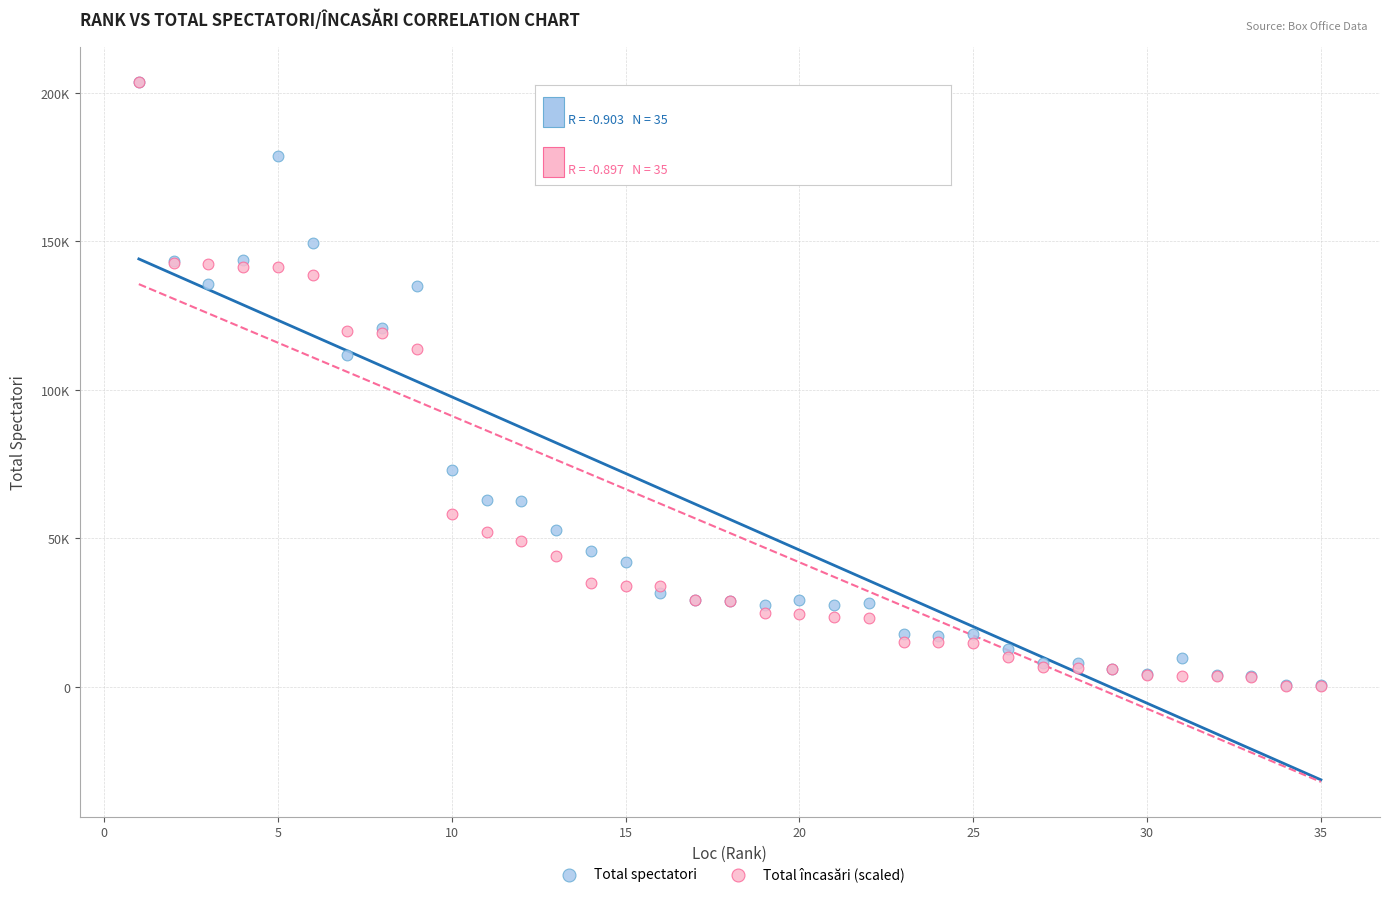

What are all the series names shown in the legend?

Total spectatori, Total încasări (scaled)